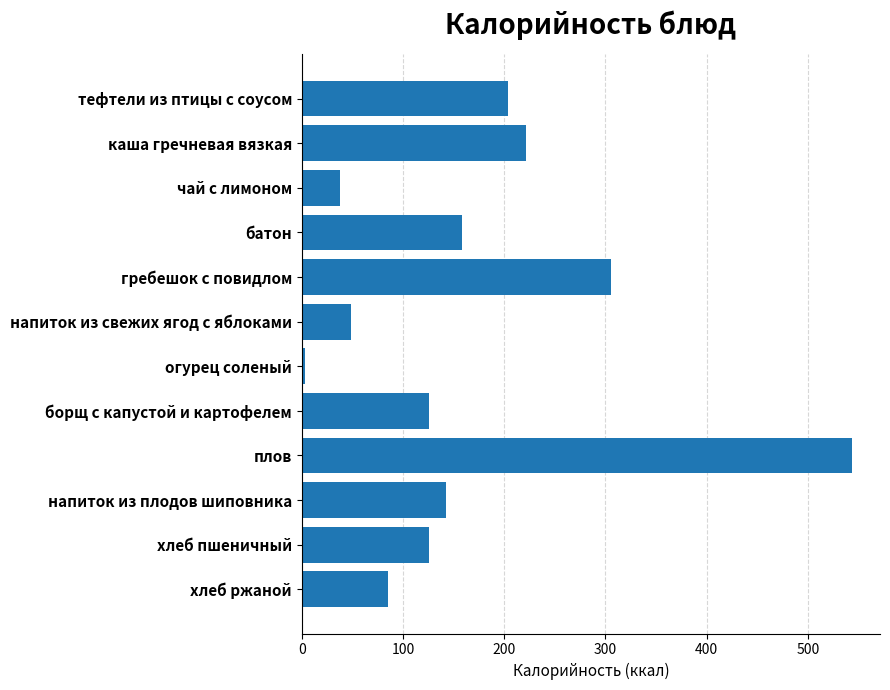

Does the chart contain any negative values?

No